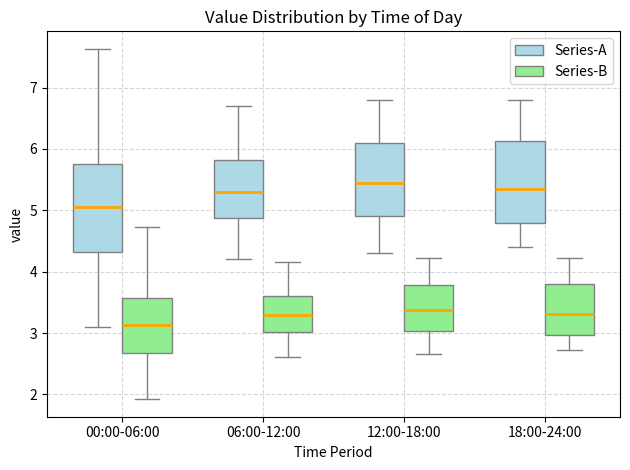

Where does the lower whisker of the box for 00:00-06:00 (Series-B) end on the y-axis? The values are not printed on the chart, so give them approximately, as read against the axis.

1.9